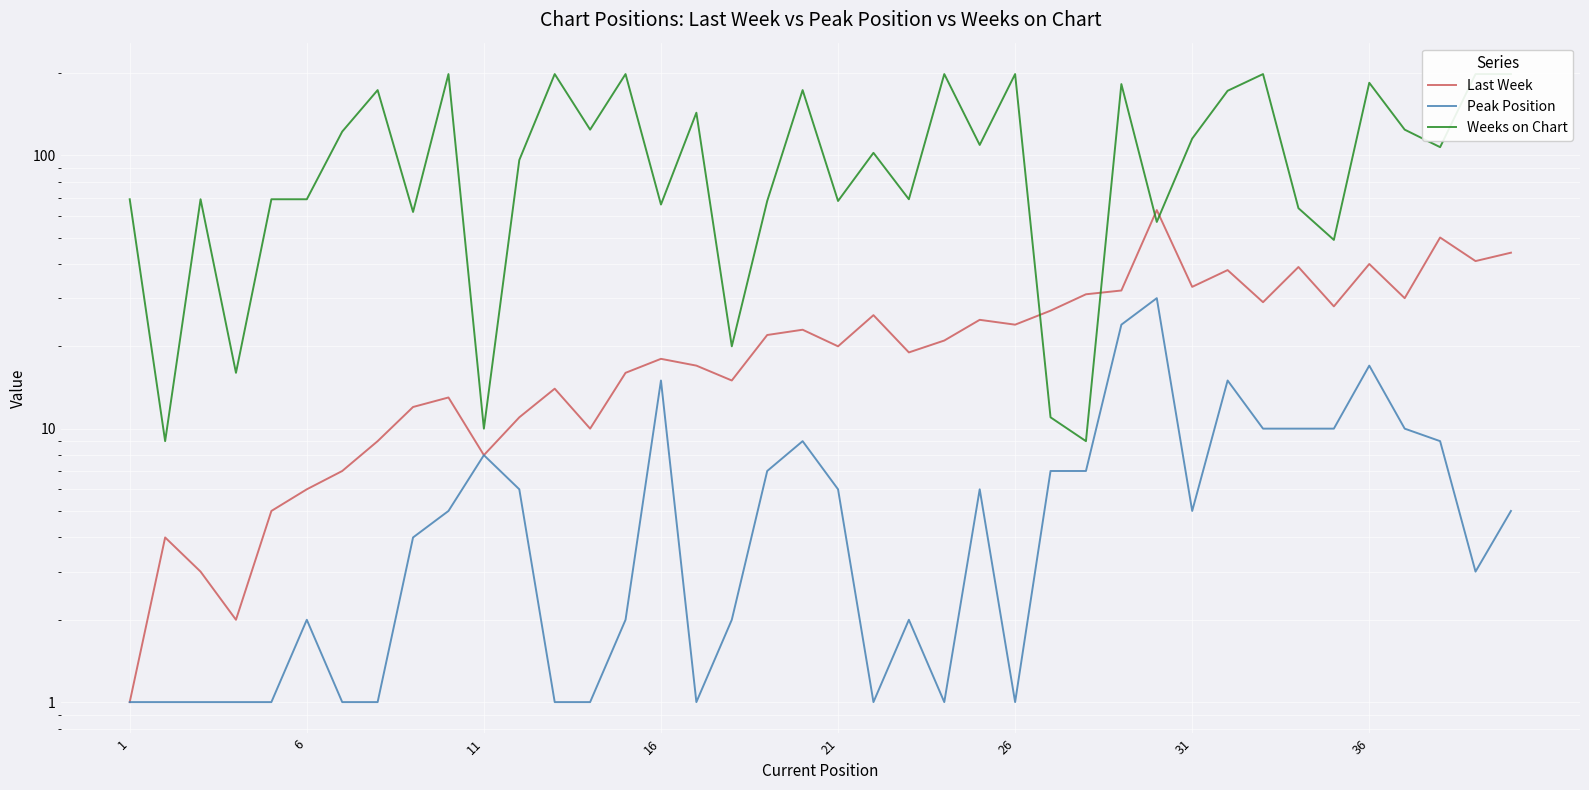

What is the maximum value shown in the chart?

198